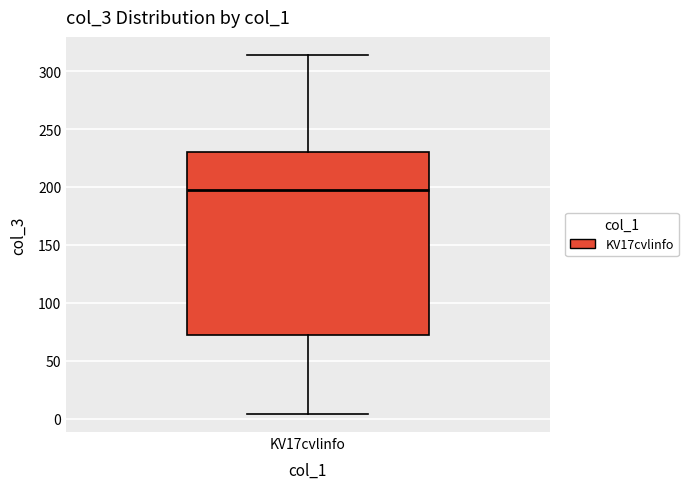

Where does the upper whisker of the box for KV17cvlinfo end on the y-axis? The values are not printed on the chart, so give them approximately, as read against the axis.

315